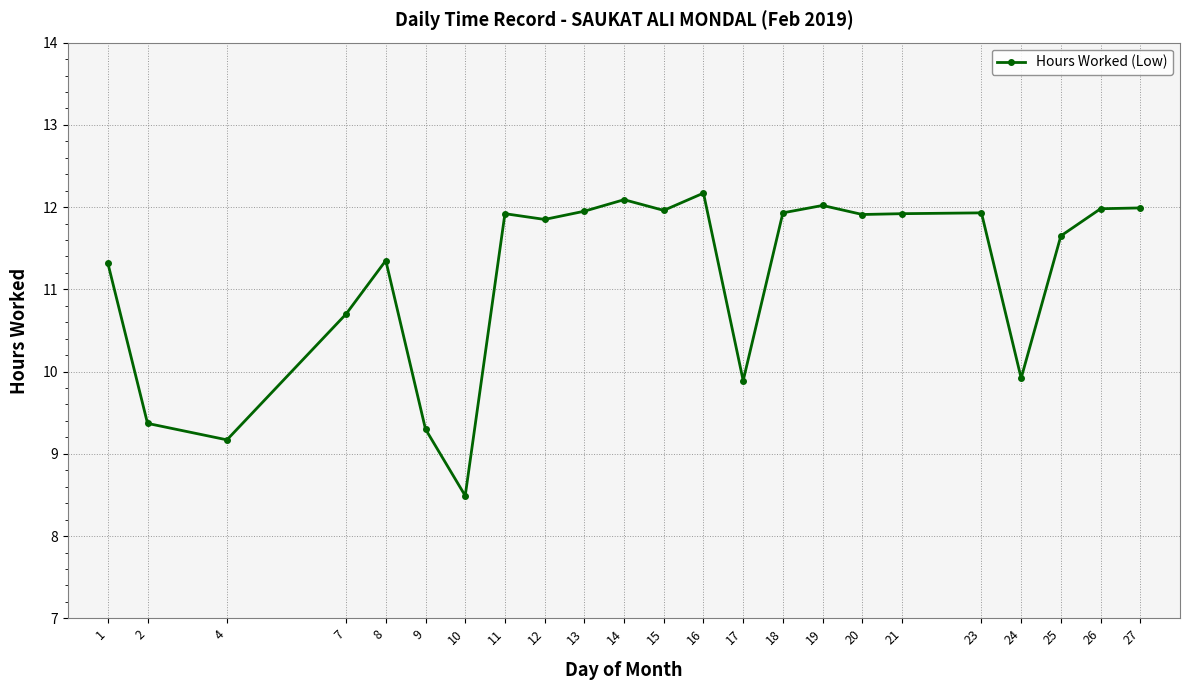

What is the value of the 8th point from the left?

11.9